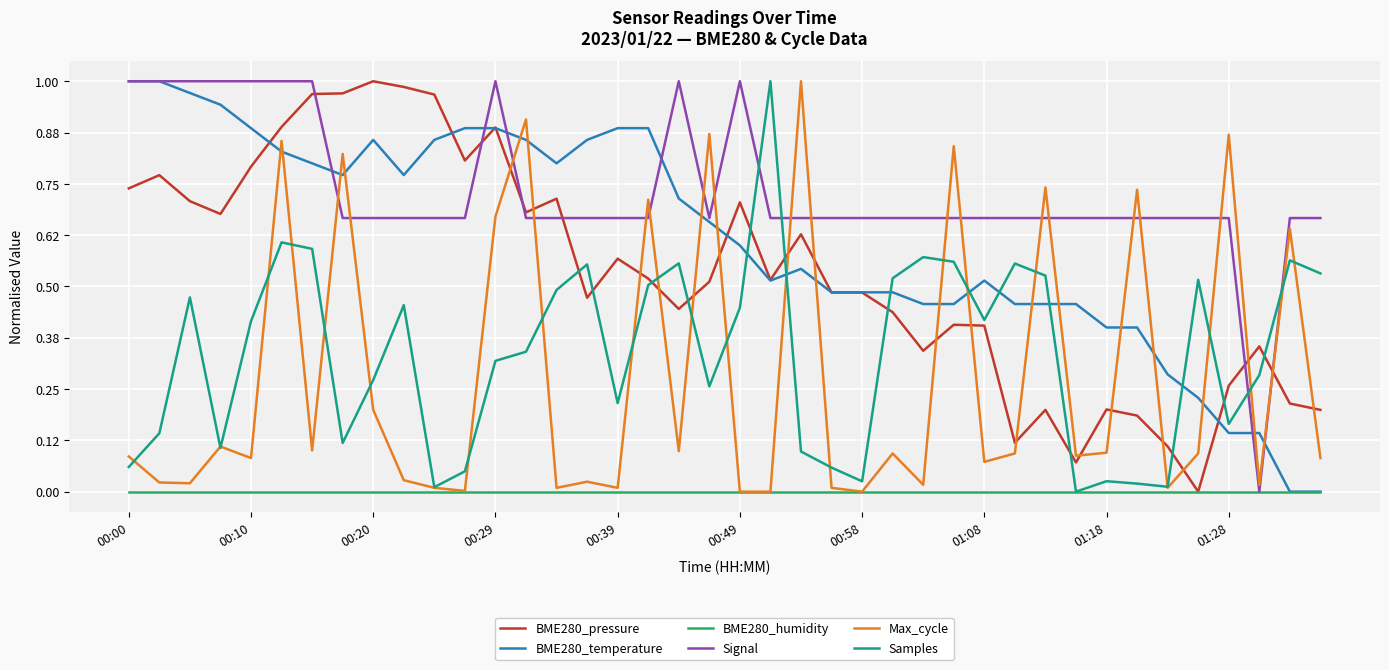

After their last crossing, which series has the higher values: BME280_pressure or Max_cycle?

BME280_pressure